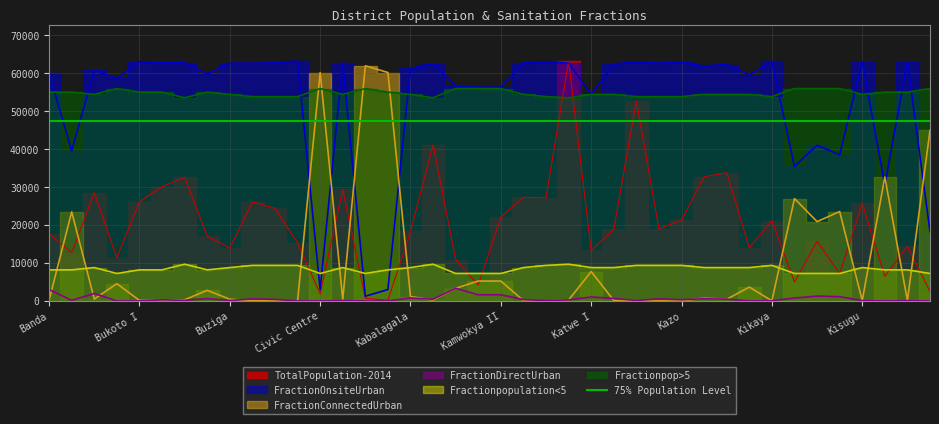

True or false: Fractionpop>5 and FractionDirectUrban intersect in this chart.

False